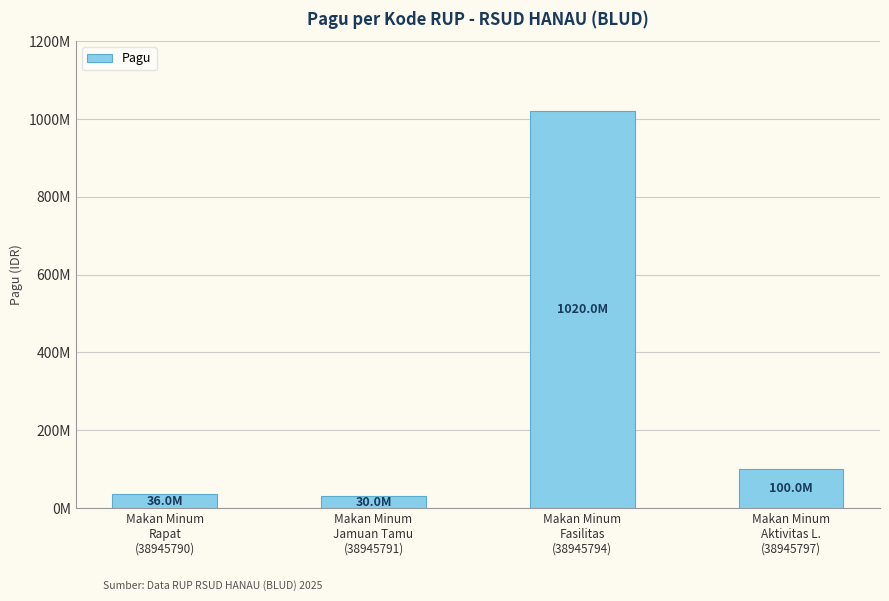

Rank the categories by value from highest to lowest.

Makan Minum
Fasilitas
(38945794), Makan Minum
Aktivitas L.
(38945797), Makan Minum
Rapat
(38945790), Makan Minum
Jamuan Tamu
(38945791)